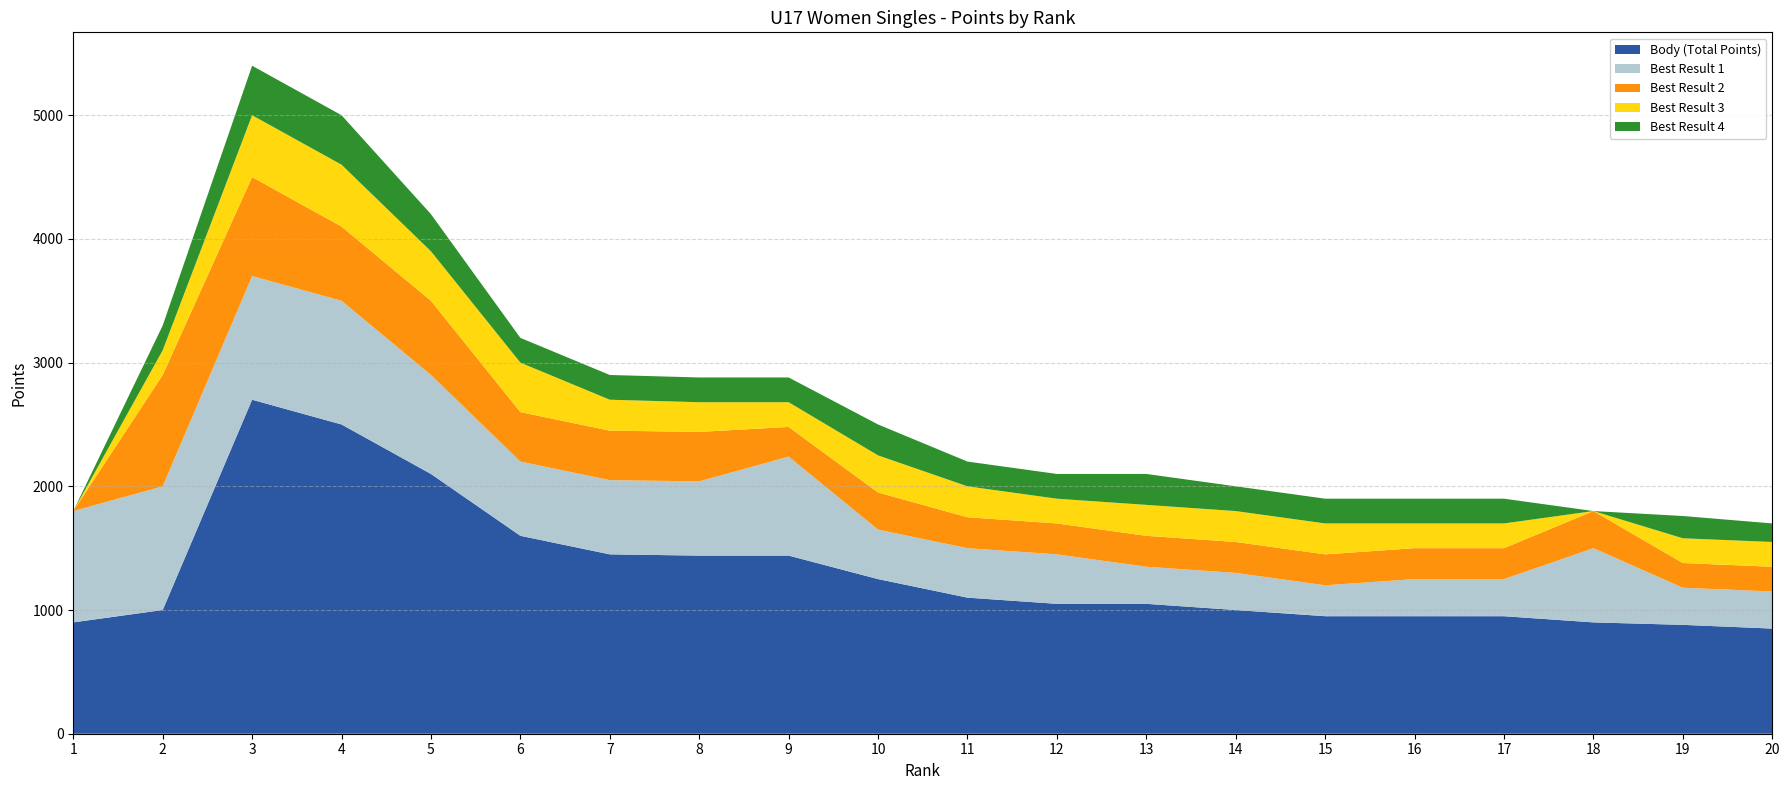

Reading left to right, what are all the values shown in this chart?

Body (Total Points): 900	1000	2700	2500	2100	1600	1450	1440	1440	1250	1100	1050	1050	1000	950	950	950	900	880	850
Best Result 1: 900	1000	1000	1000	800	600	600	600	800	400	400	400	300	300	250	300	300	600	300	300
Best Result 2: 0	900	800	600	600	400	400	400	240	300	250	250	250	250	250	250	250	300	200	200
Best Result 3: 0	200	500	500	400	400	250	240	200	300	250	200	250	250	250	200	200	0	200	200
Best Result 4: 0	200	400	400	300	200	200	200	200	250	200	200	250	200	200	200	200	0	180	150